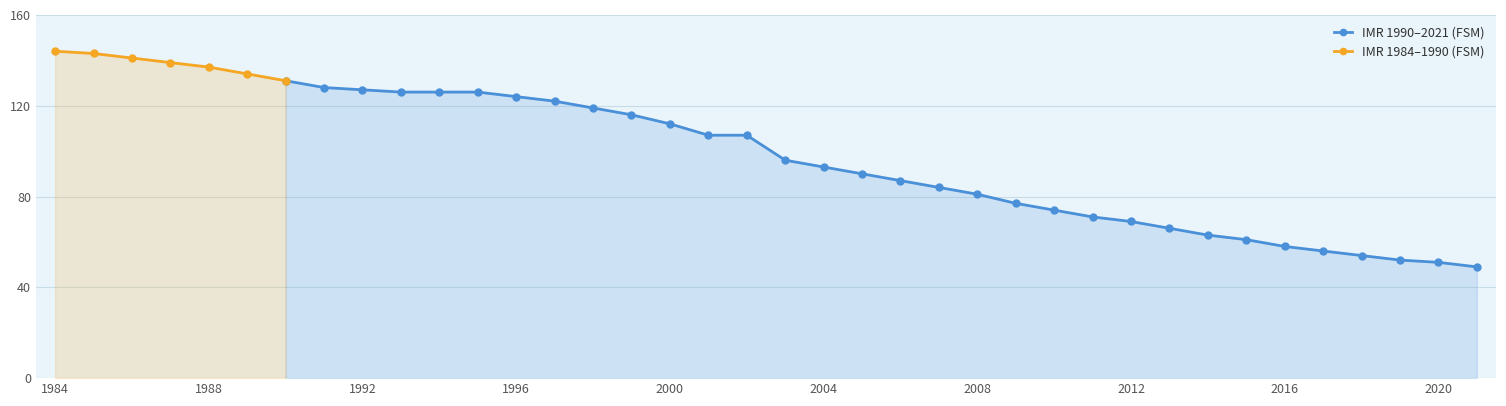

What is the maximum value for IMR 1990–2021 (FSM)?

131